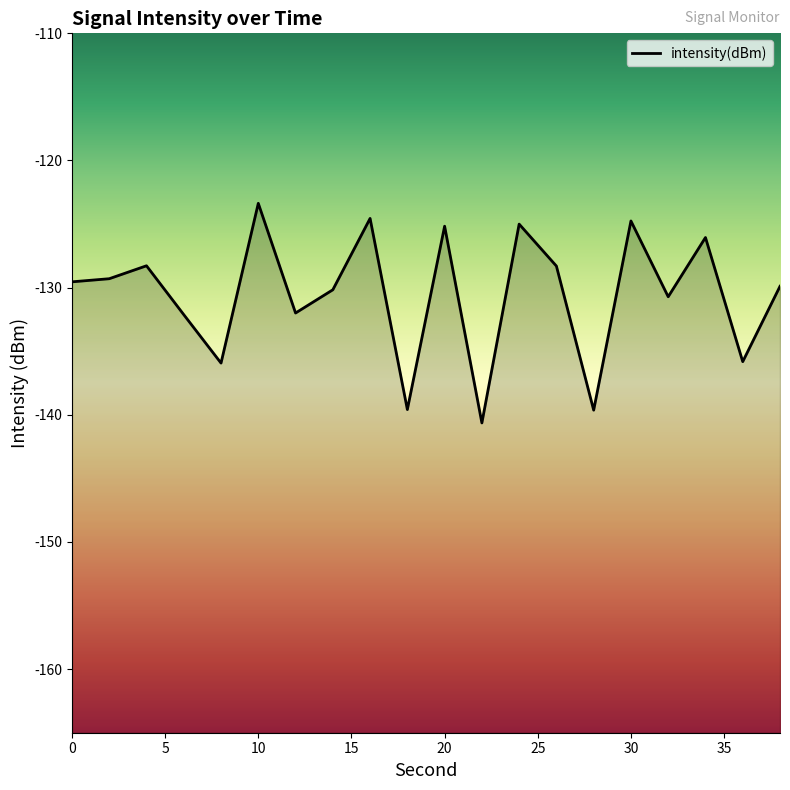

Does the chart display data point markers on the line(s)?

No